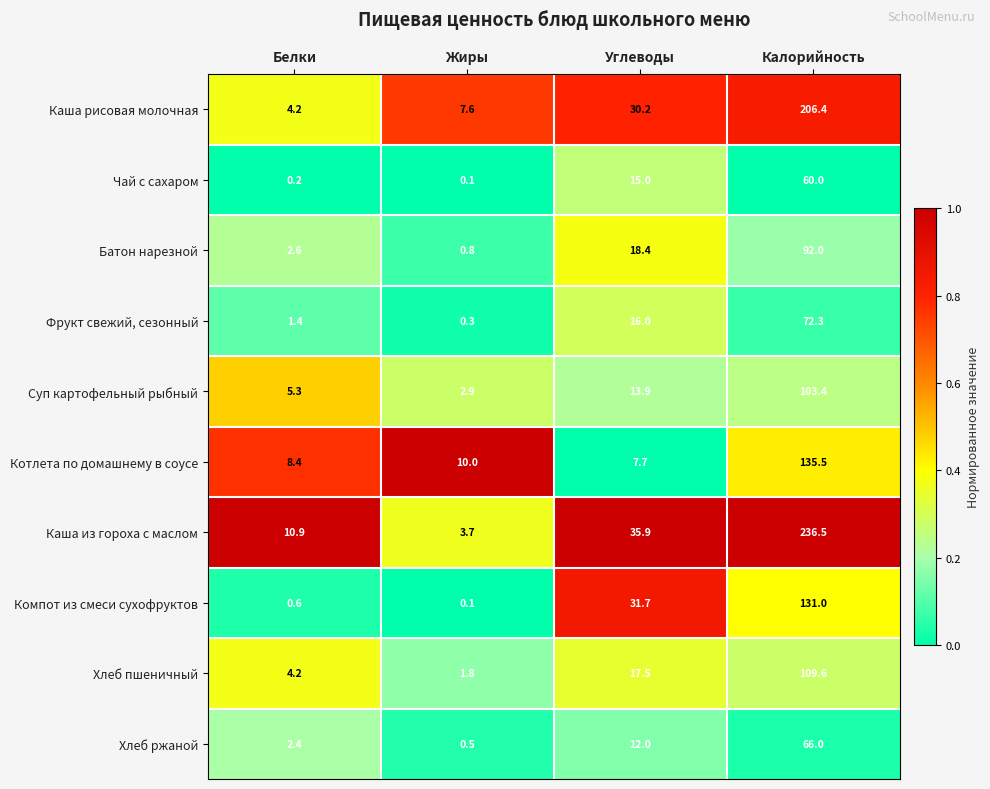

What value does the Котлета по домашнему в соусе series have at Углеводы?

7.7